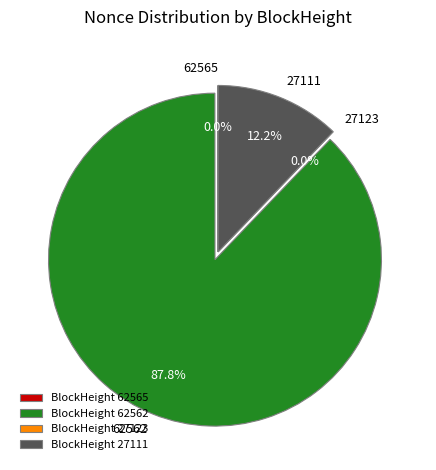

Rank the categories by value from highest to lowest.

62562, 27111, 62565, 27123